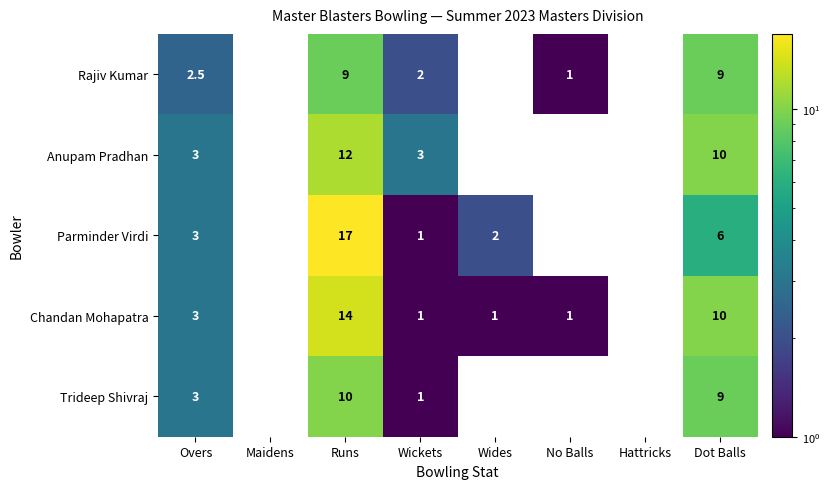

Which series has the widest spread of values?

Parminder Virdi